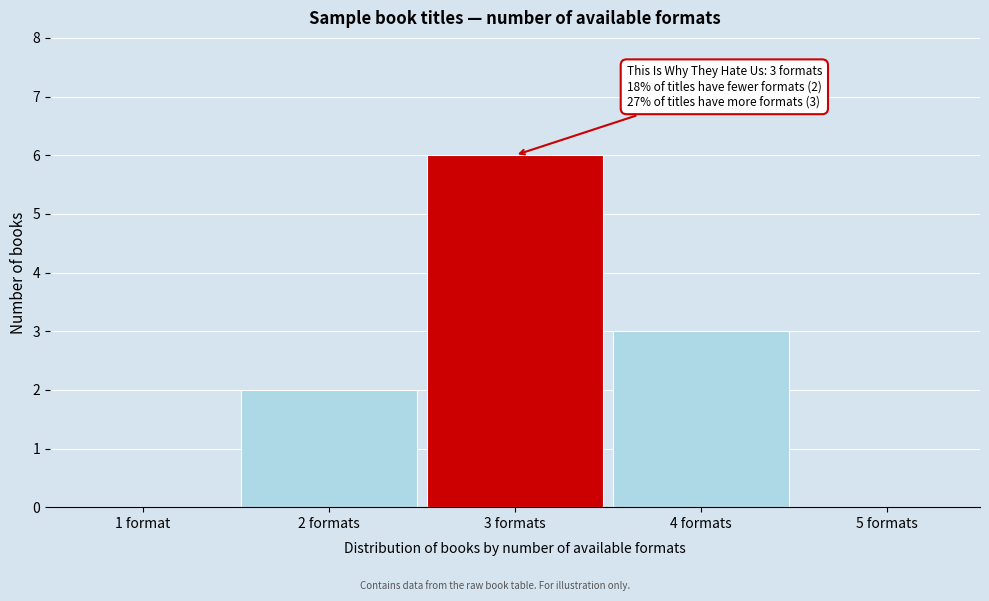

Reading left to right, extract all data points from this chart.

1 format=0	2 formats=2	3 formats=6	4 formats=3	5 formats=0